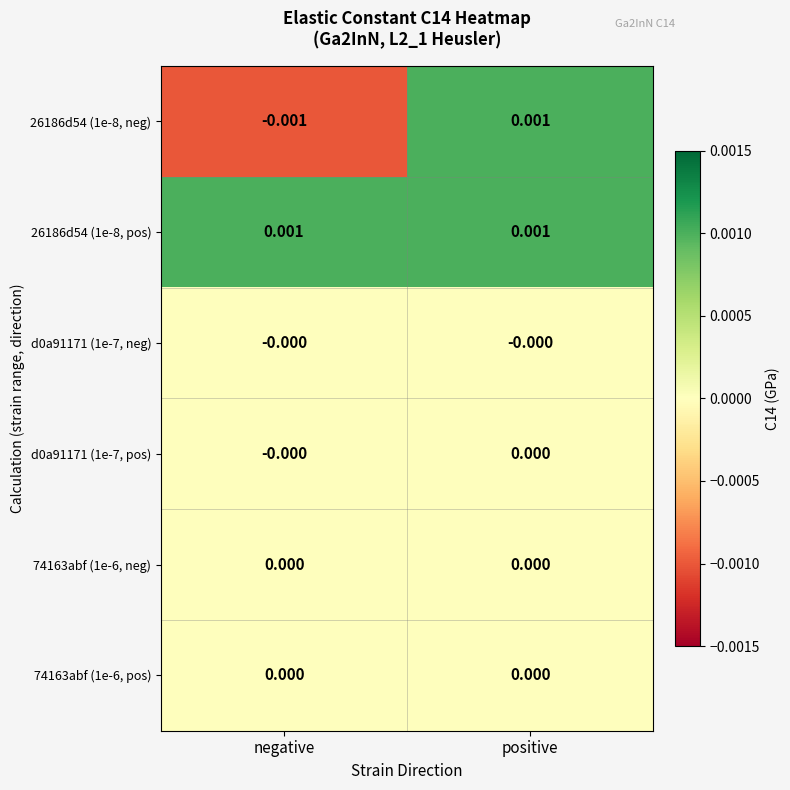

At which label is 26186d54 (1e-8, neg) closest to 0?

negative